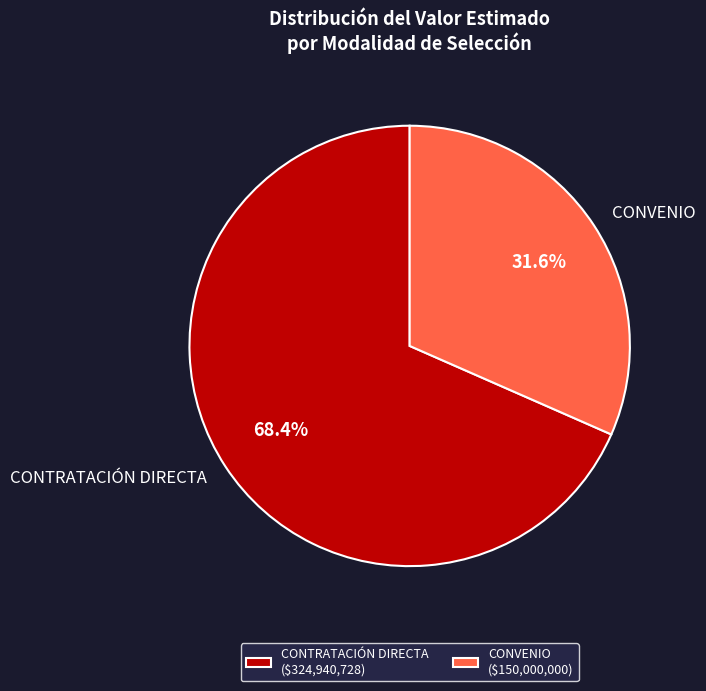

What is the ratio of the value at CONTRATACIÓN DIRECTA to the value at CONVENIO?

2.2